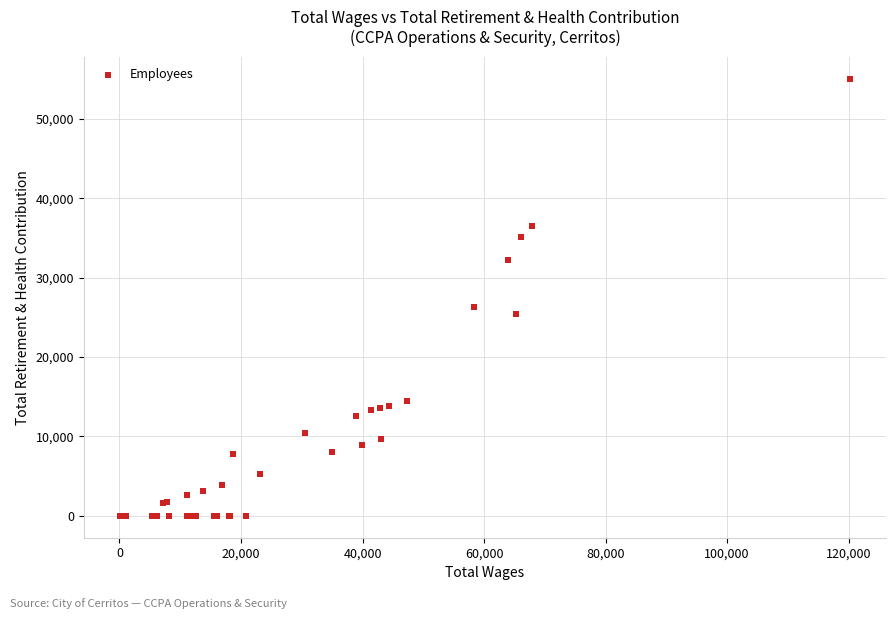

What Y value in the scatter plot is closest to 27532?

26305